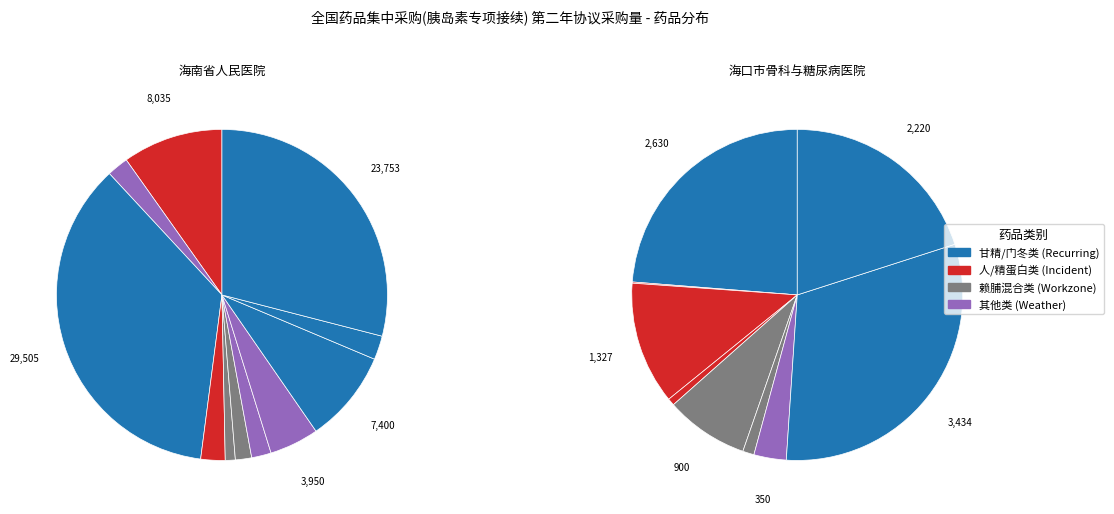

Does 人胰岛素注射液 represent more than half of the total?

No